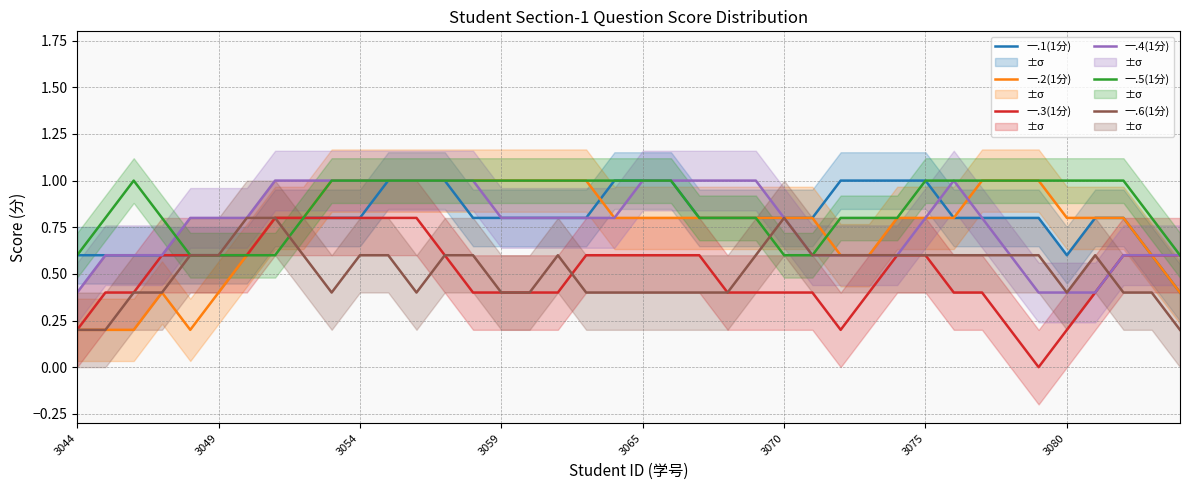

The value of 一.5(1分) at 3044 is 0.6. True or false?

True